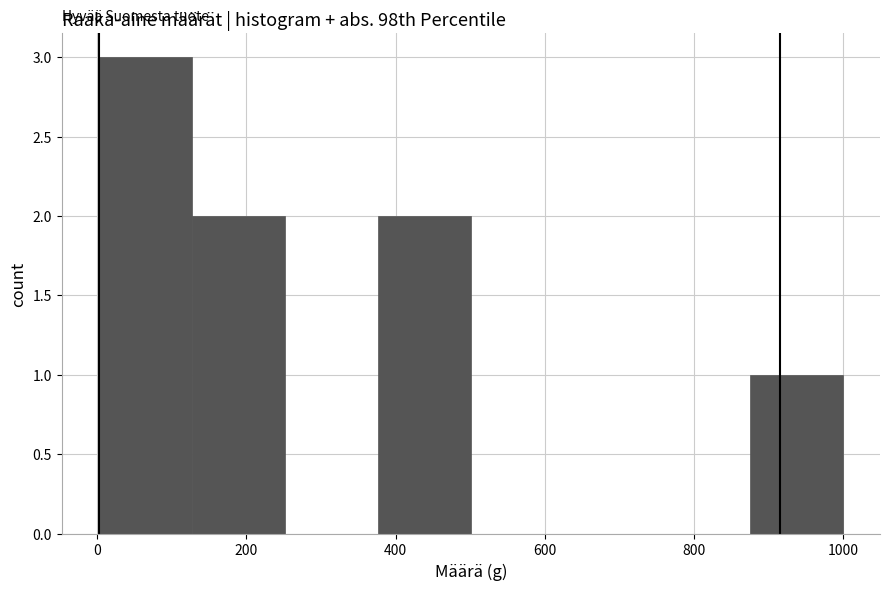

Reading left to right, list every bar in this chart as the range it spans on the x-axis followed by its height. Neither the bar edges nor the heights are printed on the chart, so give them approximately, as read against the axes.

0 to 120: 3
120 to 260: 2
260 to 380: 0
380 to 500: 2
500 to 620: 0
620 to 760: 0
760 to 880: 0
880 to 1000: 1